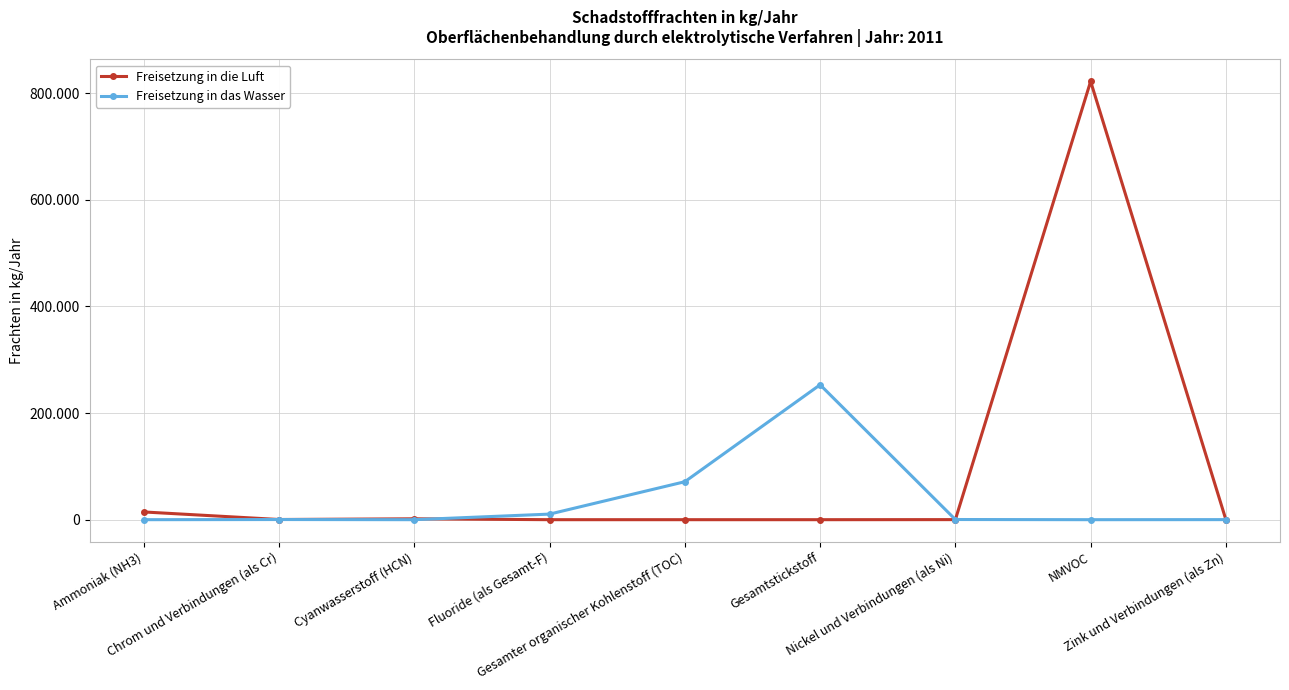

At which category is the sum across all series the highest?

NMVOC